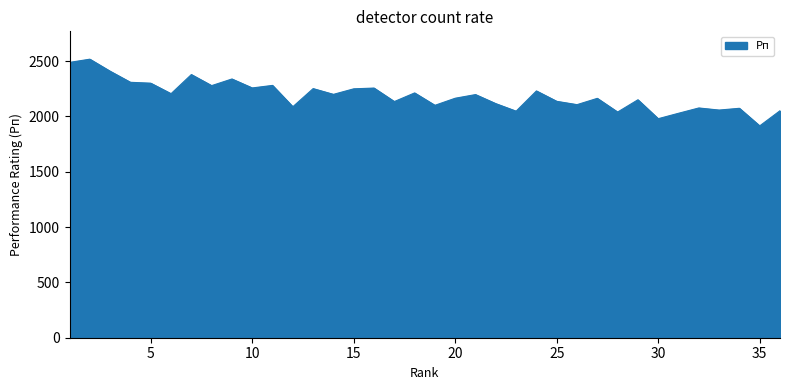

How many values are below 2198?

18